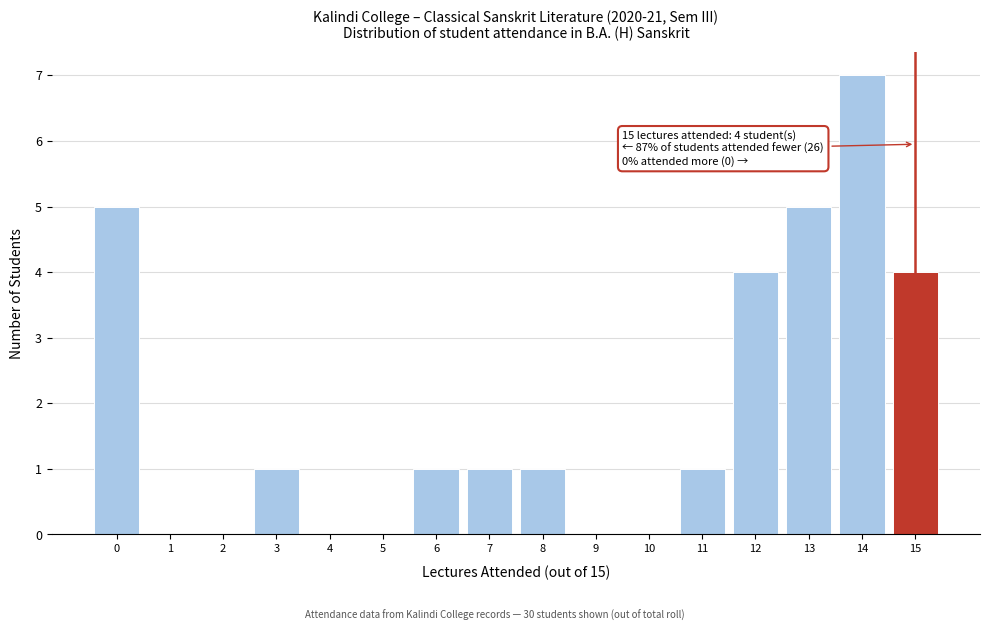

Reading right to left, what are all the values shown in this chart?

15=4	14=7	13=5	12=4	11=1	10=0	9=0	8=1	7=1	6=1	5=0	4=0	3=1	2=0	1=0	0=5